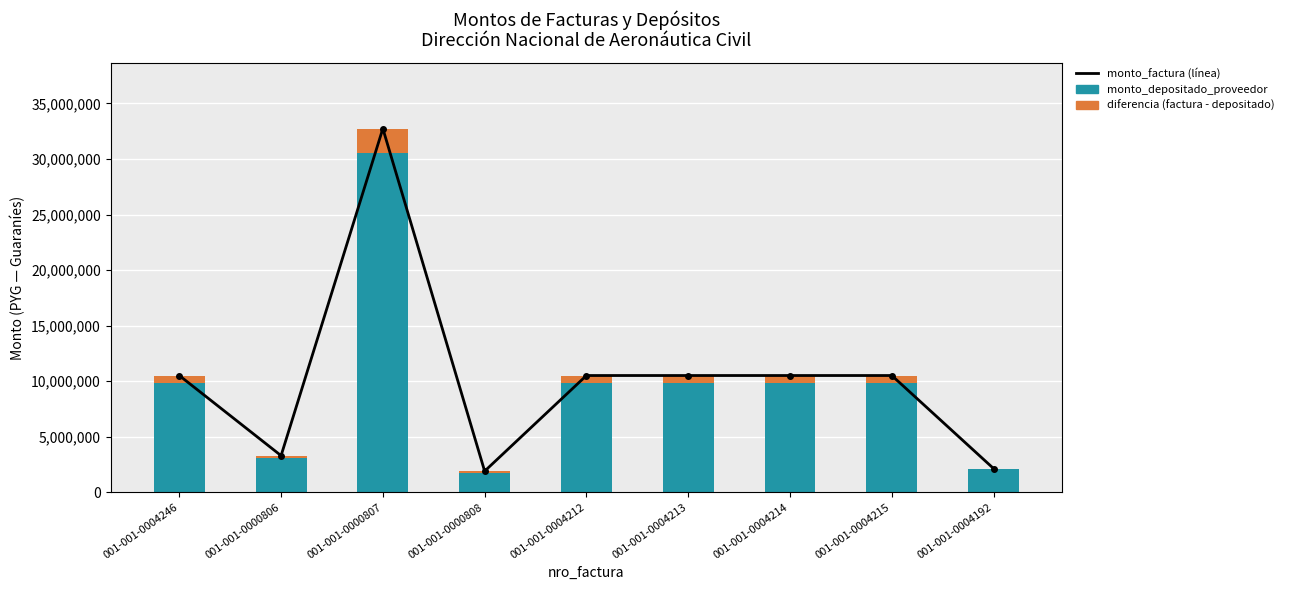

Is it true that diferencia (factura - depositado) equals 325448 at 001-001-0004212?

False